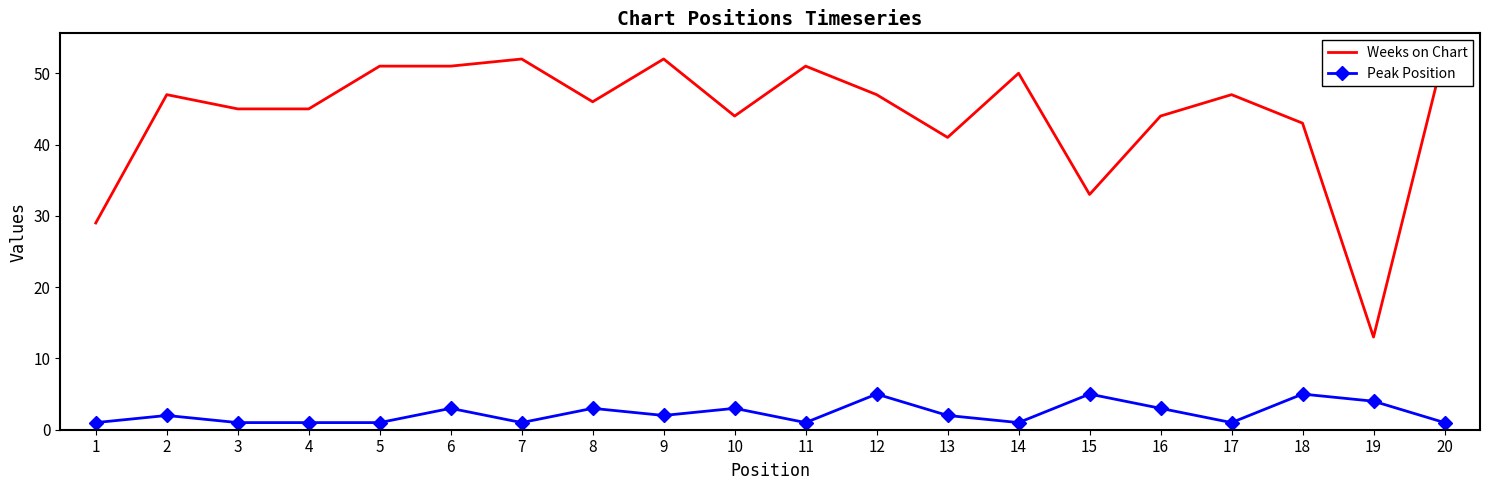

True or false: Peak Position has more than 1 points higher than both neighbors.

True